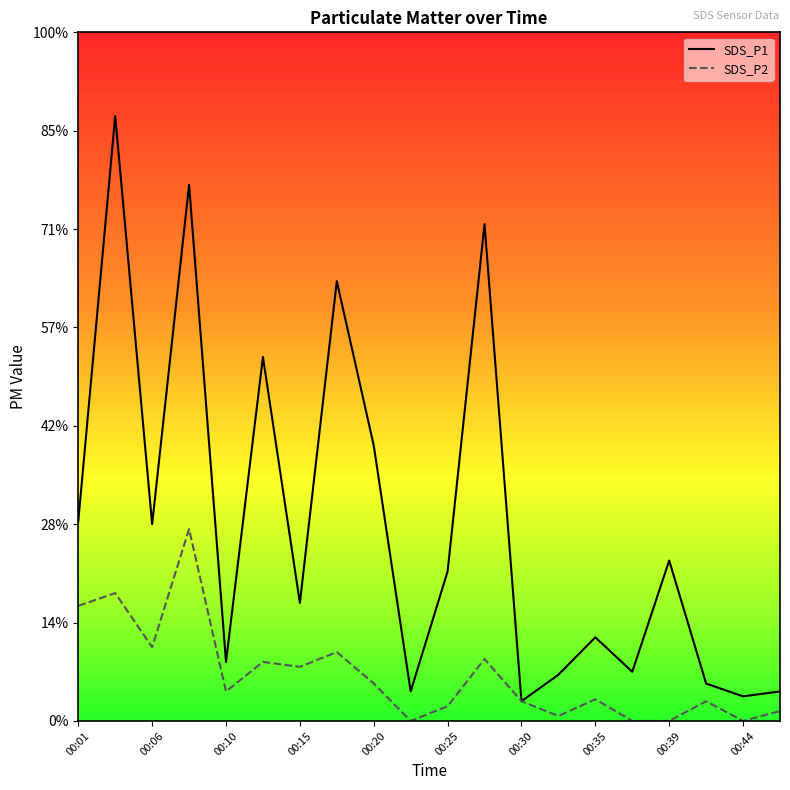

What are all the series names shown in the legend?

SDS_P1, SDS_P2